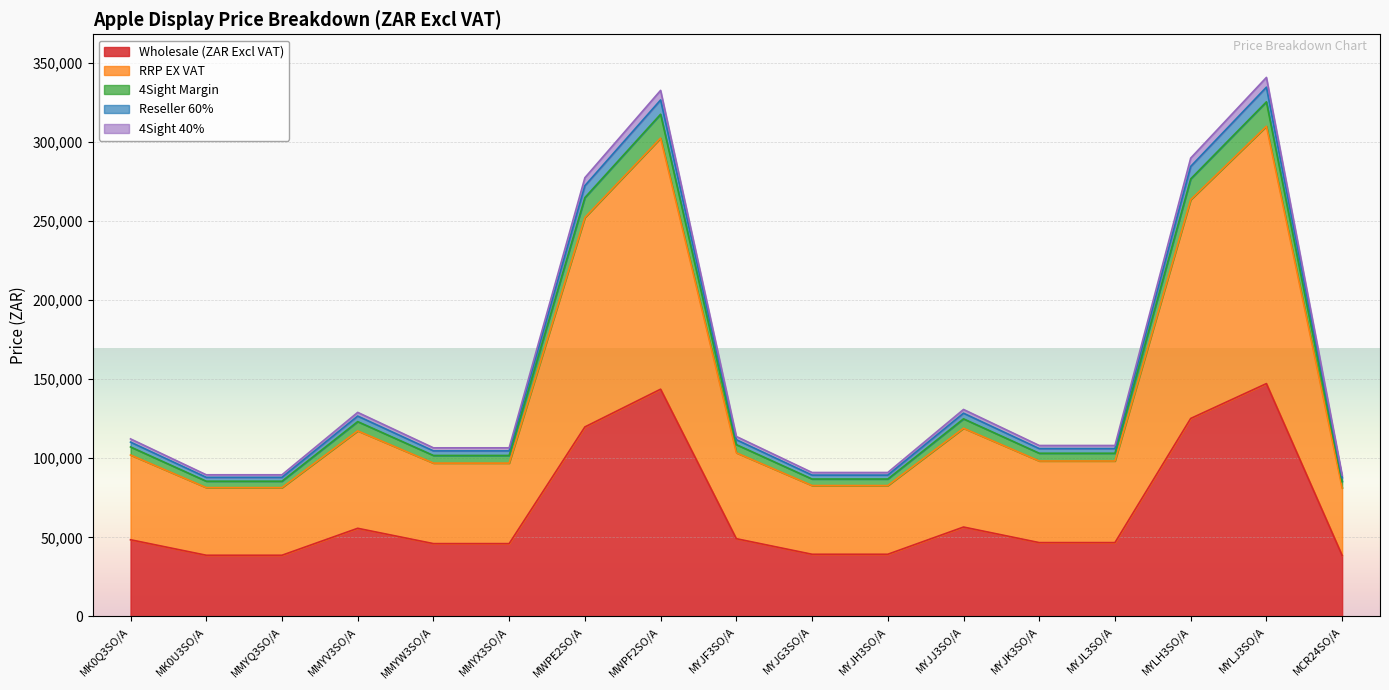

At which category is the sum across all series the highest?

MYLJ3SO/A